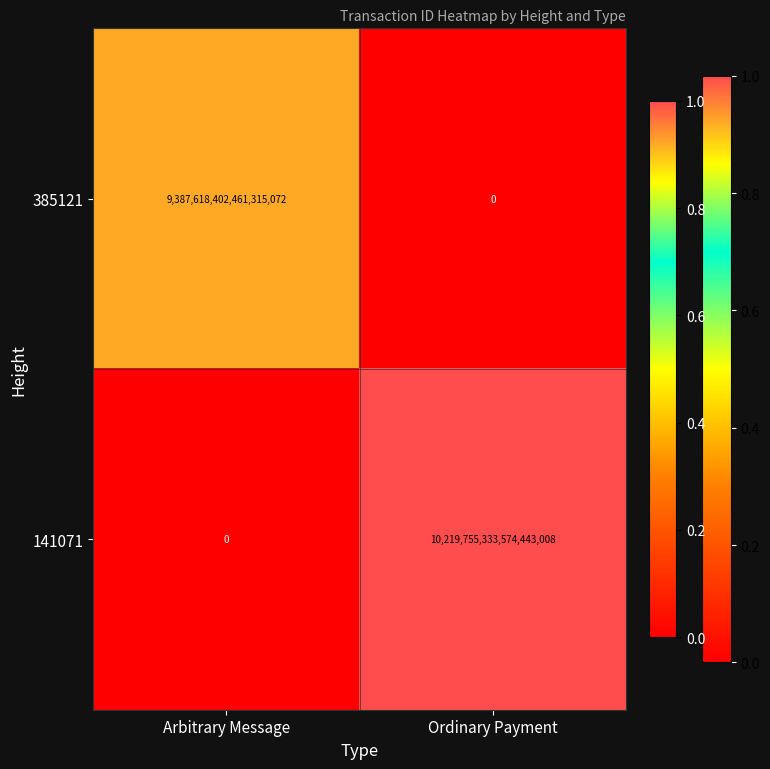

Which series changed the most between Arbitrary Message and Ordinary Payment?

141071